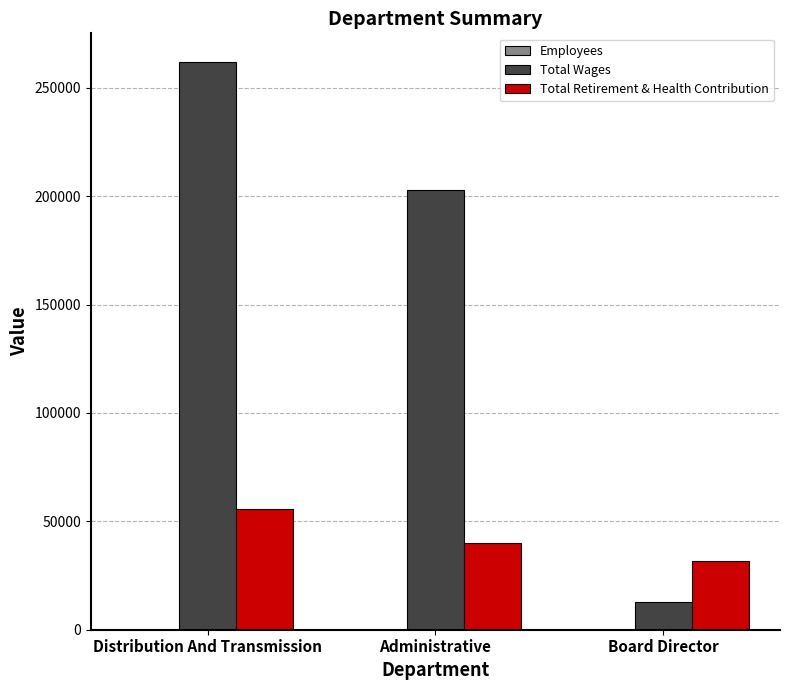

At which label is Total Wages closest to 137502?

Administrative